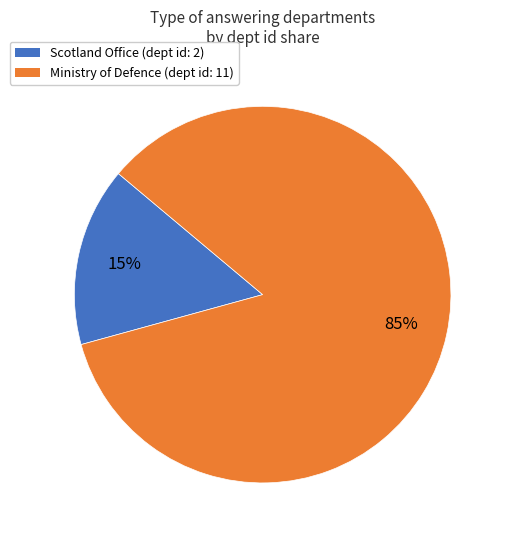

Which has a higher value, Ministry of Defence (dept id: 11) or Scotland Office (dept id: 2)?

Ministry of Defence (dept id: 11)